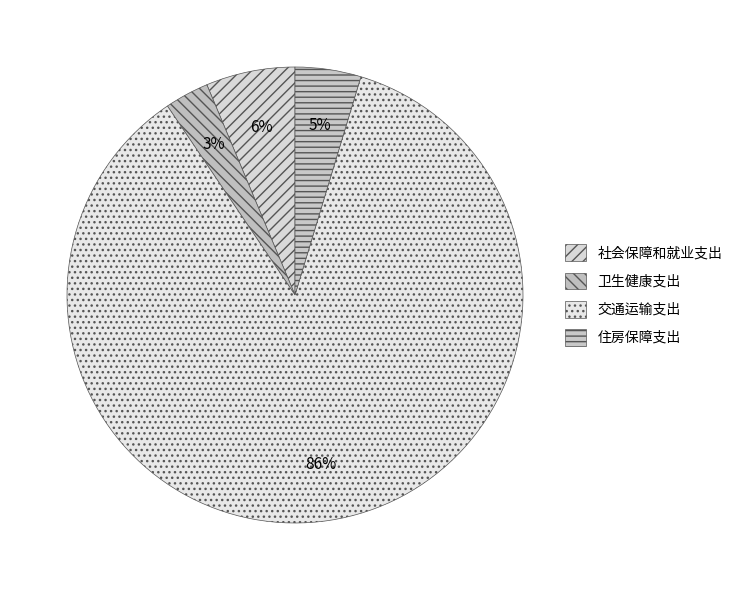

What percentage is the 住房保障支出 slice, to the nearest percent?

5%